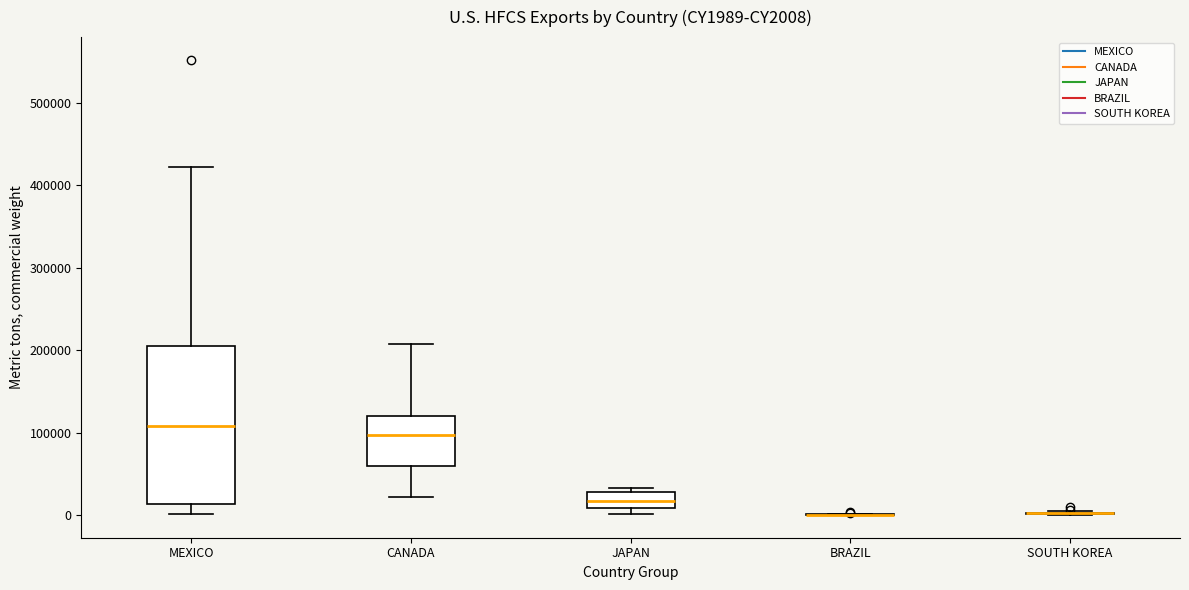

Reading left to right, transcribe this box plot: for each box, give where its median line is, the range the box spans, and where its two whiskers end, as read against the y-axis. The values are not printed on the chart, so give them approximately, as read against the axis.

MEXICO: median 110000, box 10000 to 210000, whiskers 0 to 420000
CANADA: median 100000, box 60000 to 120000, whiskers 20000 to 210000
JAPAN: median 20000, box 10000 to 30000, whiskers 0 to 30000 (just above the box's upper edge)
BRAZIL: box collapsed to a line at 0, whiskers 0 to 0
SOUTH KOREA: box collapsed to a line at 0, whiskers 0 to 10000